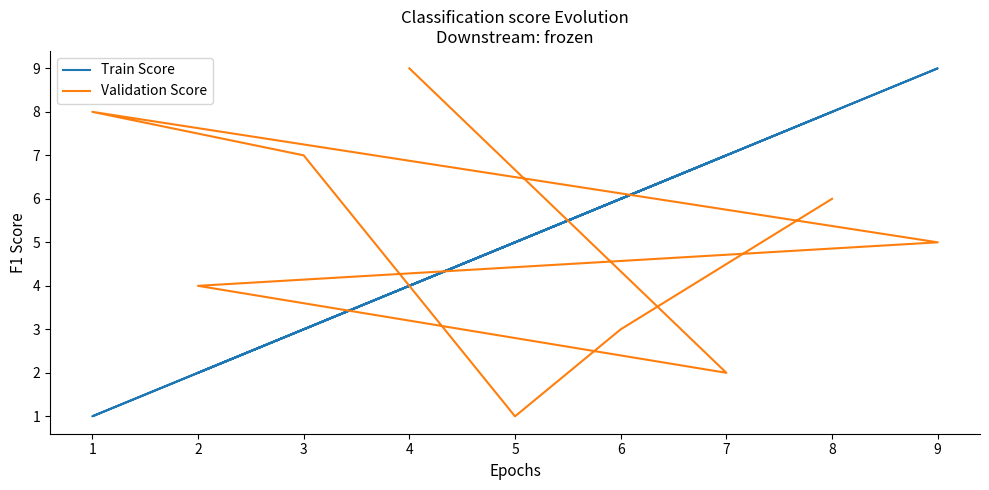

Is this an area chart (filled region under the line)?

No